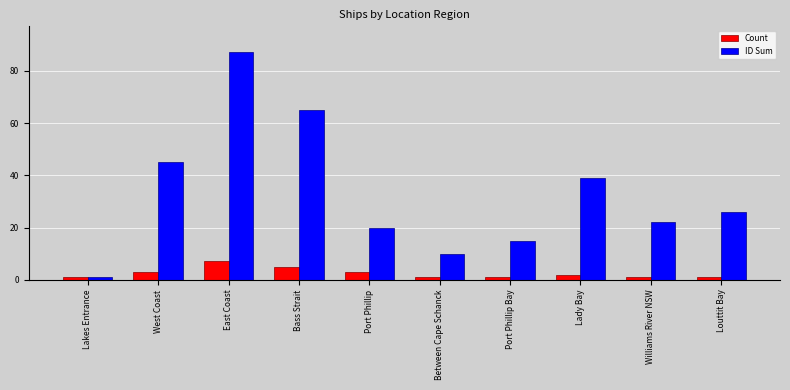

Reading left to right, what are all the values shown in this chart?

Count: Lakes Entrance=1	West Coast=3	East Coast=7	Bass Strait=5	Port Phillip=3	Between Cape Schanck=1	Port Phillip Bay=1	Lady Bay=2	Williams River NSW=1	Louttit Bay=1
ID Sum: Lakes Entrance=1	West Coast=45	East Coast=87	Bass Strait=65	Port Phillip=20	Between Cape Schanck=10	Port Phillip Bay=15	Lady Bay=39	Williams River NSW=22	Louttit Bay=26